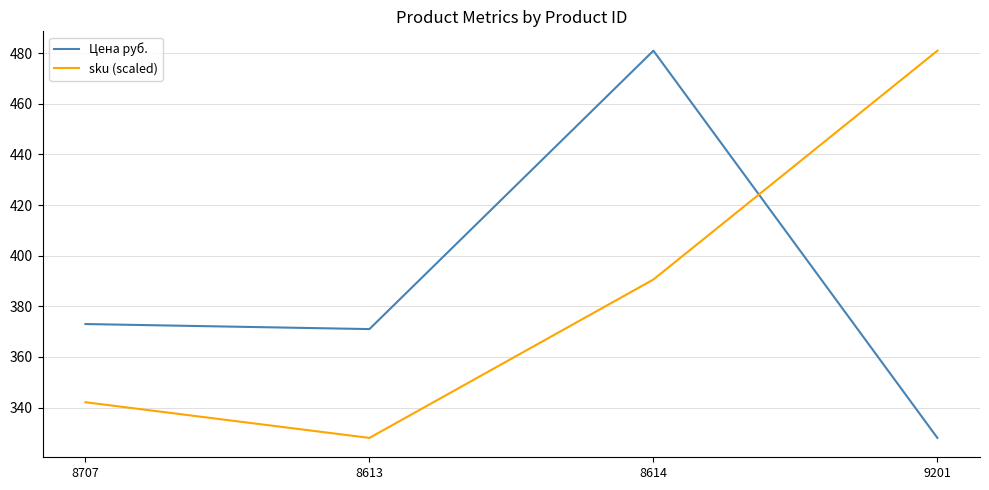

Is the value of sku (scaled) at 8614 greater than the value of Цена руб. at 8614?

No